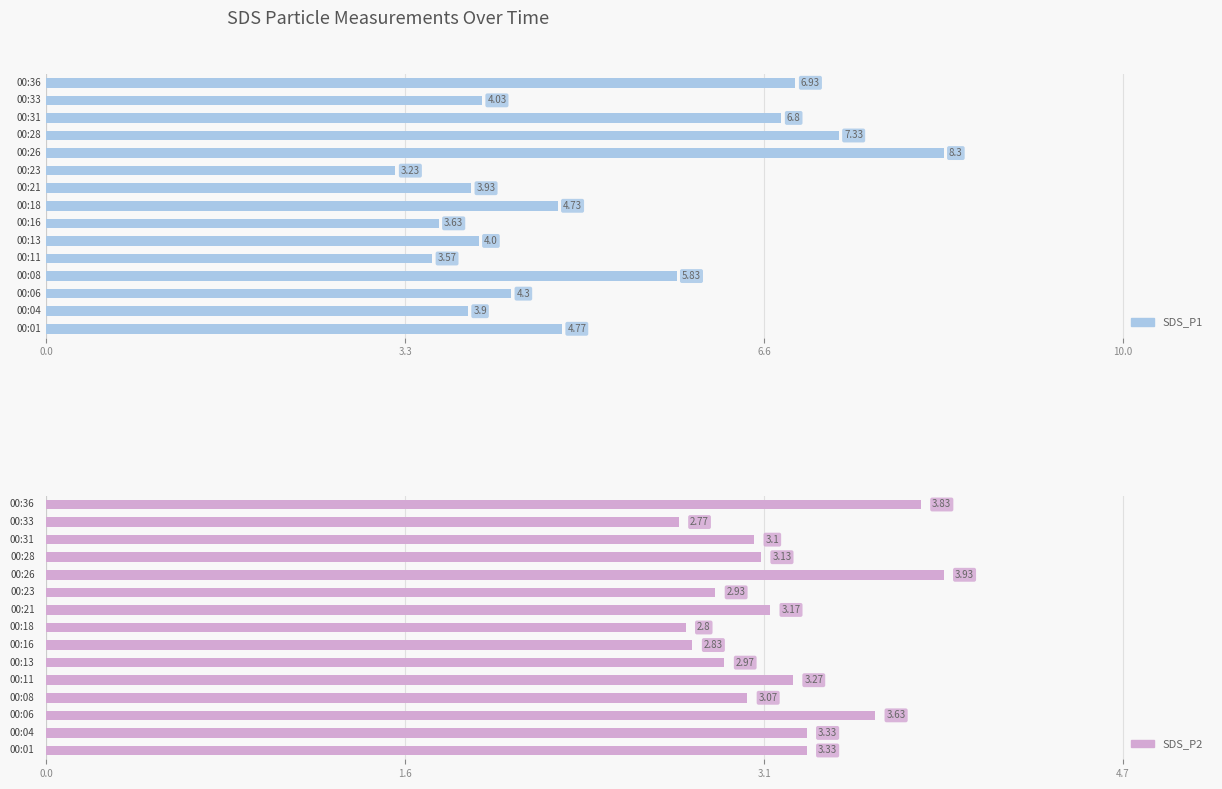

Reading right to left, transcribe all the data shown in this chart.

SDS_P1: 6.9	4.0	6.8	7.3	8.3	3.2	3.9	4.7	3.6	4.0	3.6	5.8	4.3	3.9	4.8
SDS_P2: 3.8	2.8	3.1	3.1	3.9	2.9	3.2	2.8	2.8	3.0	3.3	3.1	3.6	3.3	3.3